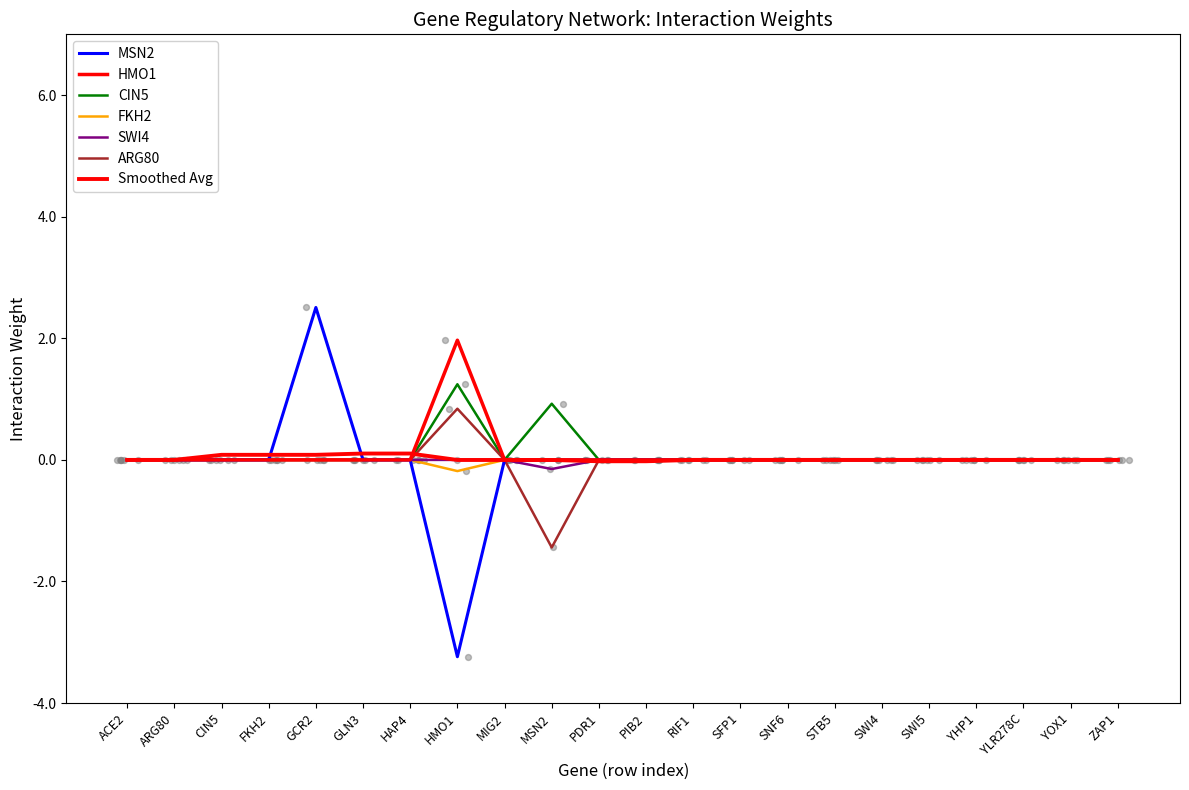

Is the value of SWI4 at ZAP1 greater than the value of ARG80 at HAP4?

No